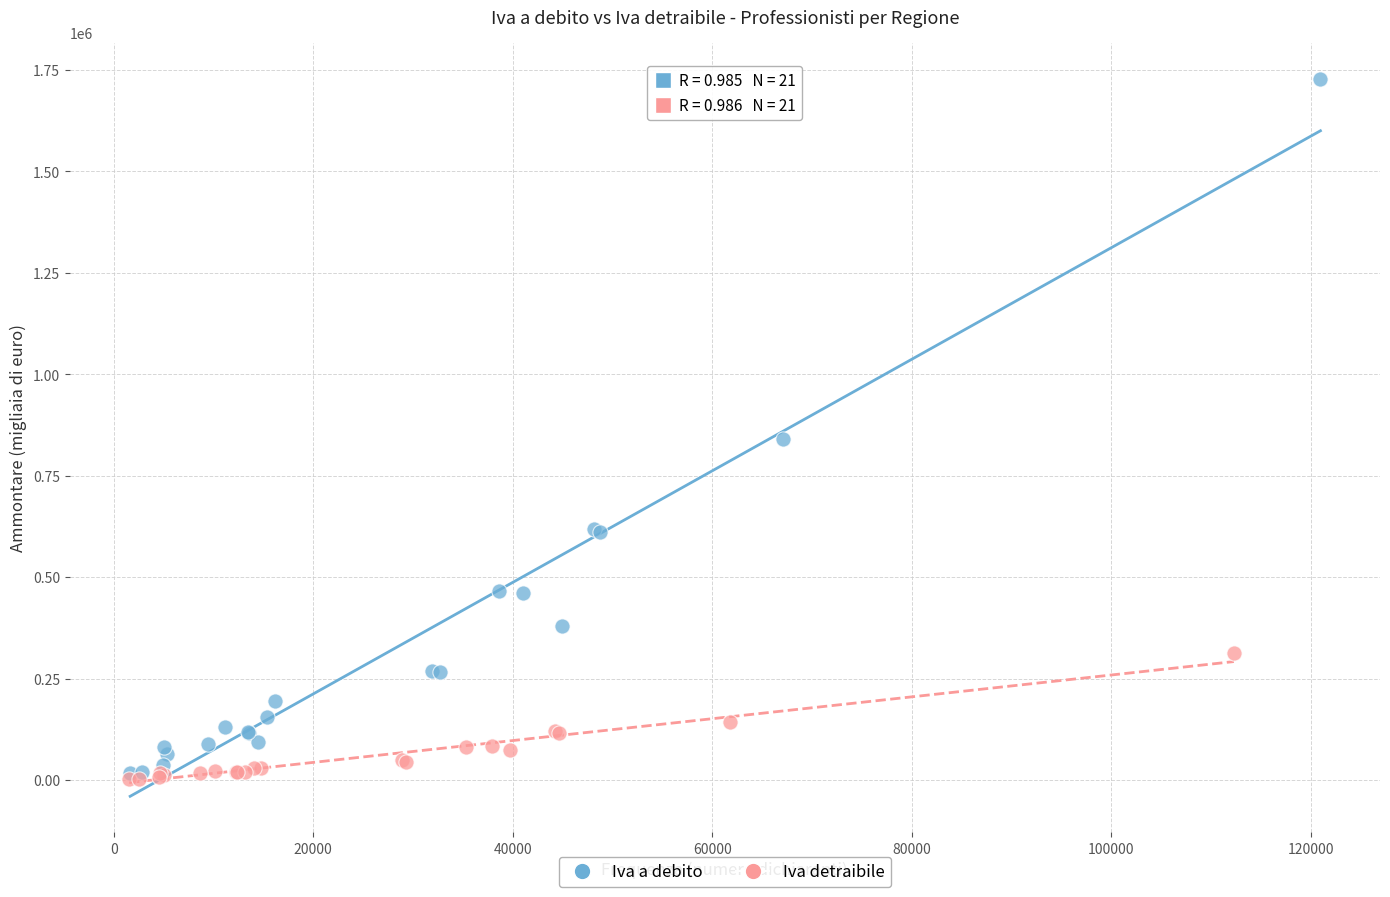

Which series has the largest Y range (max minus min)?

Iva a debito